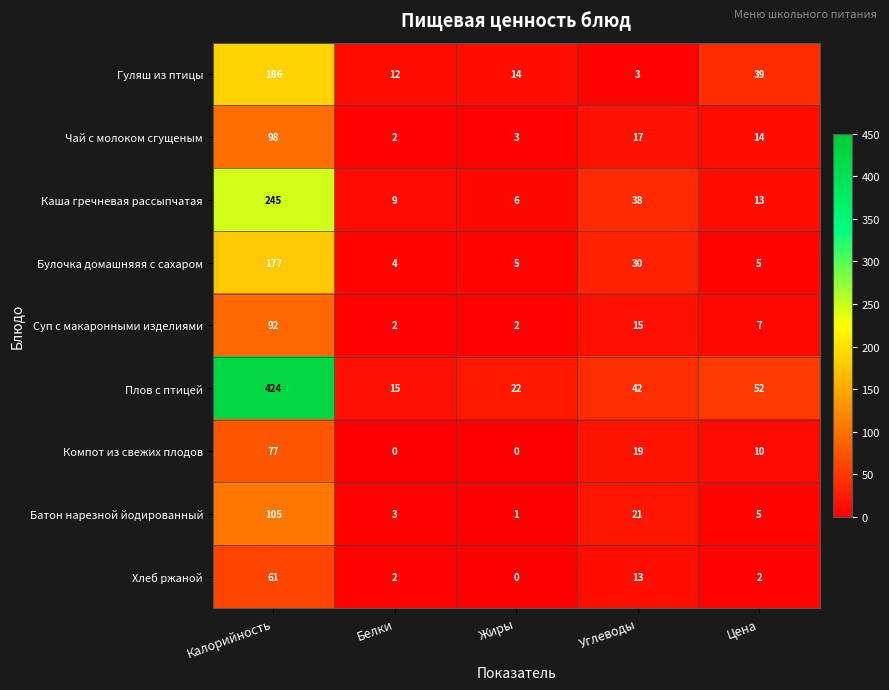

What is the maximum value shown in the chart?

424